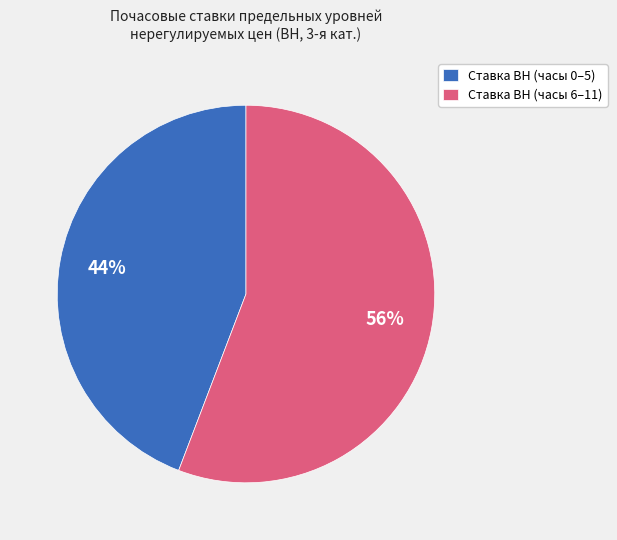

Is there any slice that represents more than half of the pie?

Yes